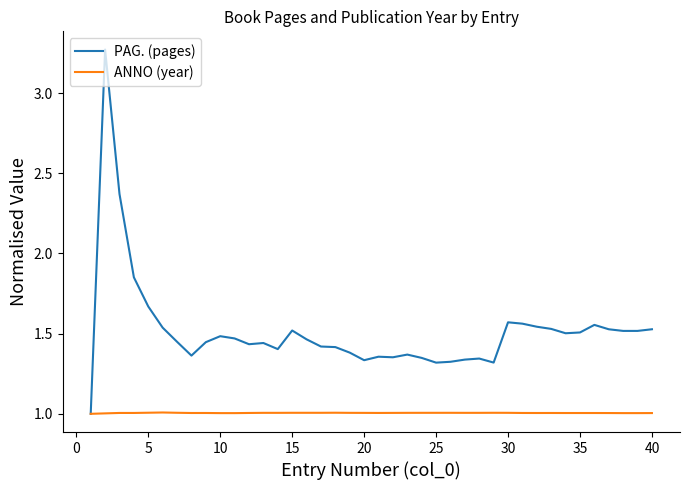

True or false: PAG. (pages) has more than 1 points higher than both neighbors.

True